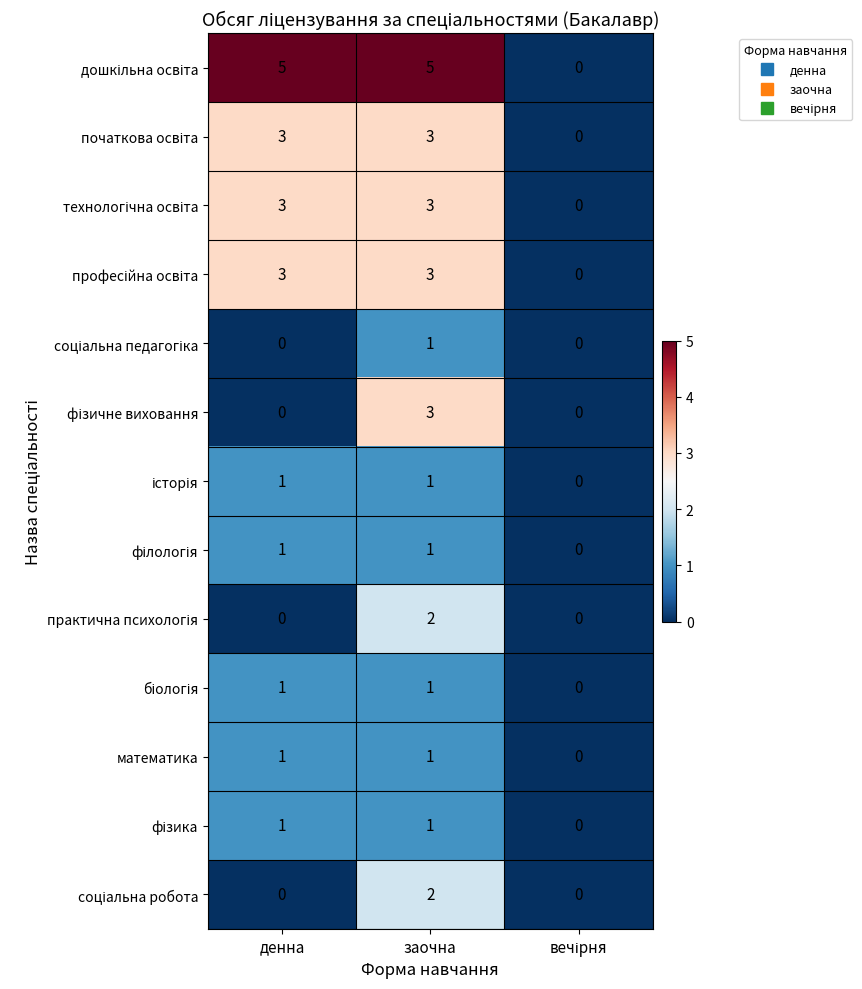

What is the difference between the highest and lowest values at заочна?

4